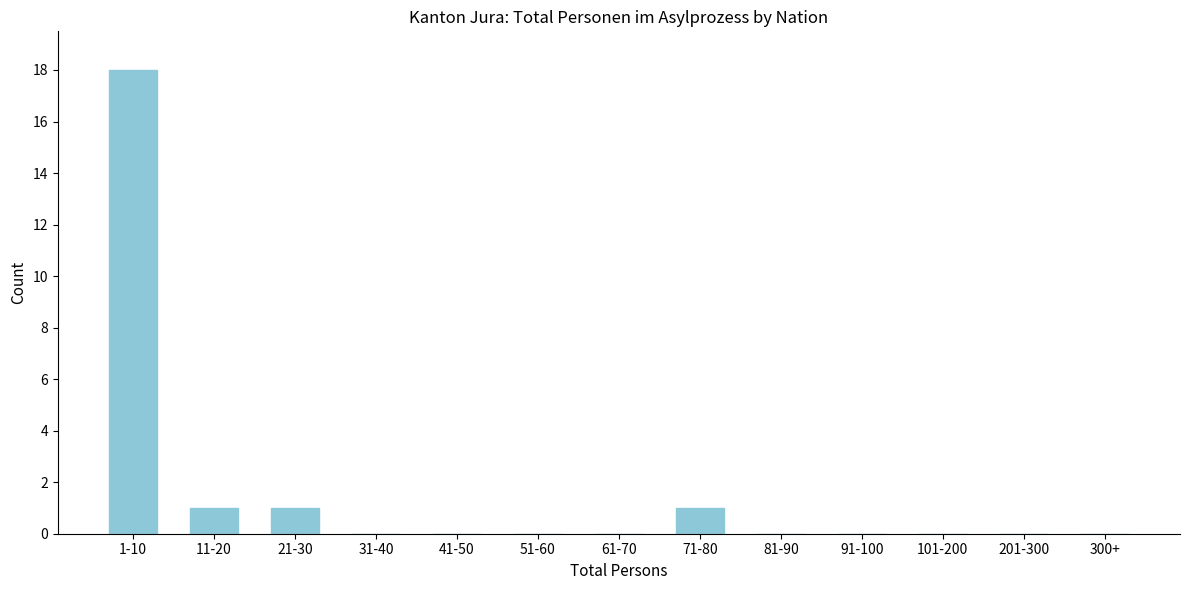

Reading left to right, what are all the values shown in this chart?

1-10=18	11-20=1	21-30=1	31-40=0	41-50=0	51-60=0	61-70=0	71-80=1	81-90=0	91-100=0	101-200=0	201-300=0	300+=0